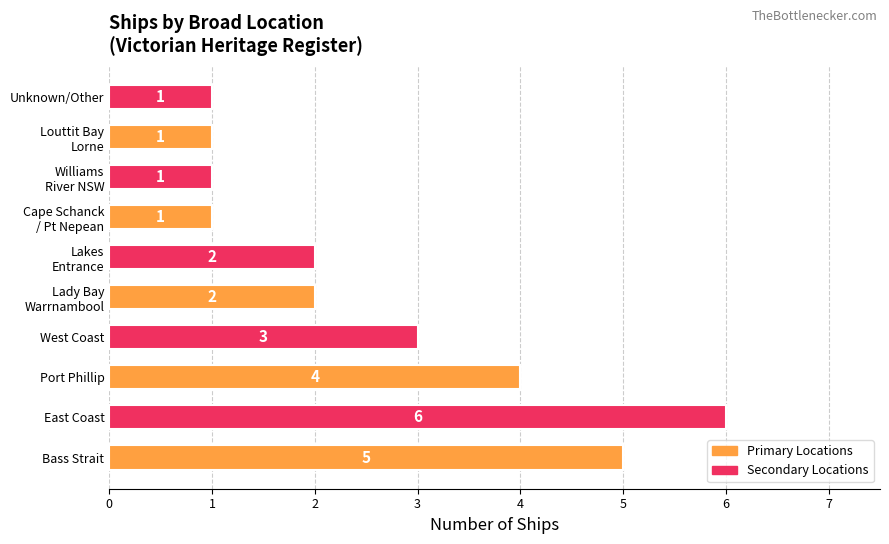

Reading bottom to top, transcribe all the data shown in this chart.

5	6	4	3	2	2	1	1	1	1